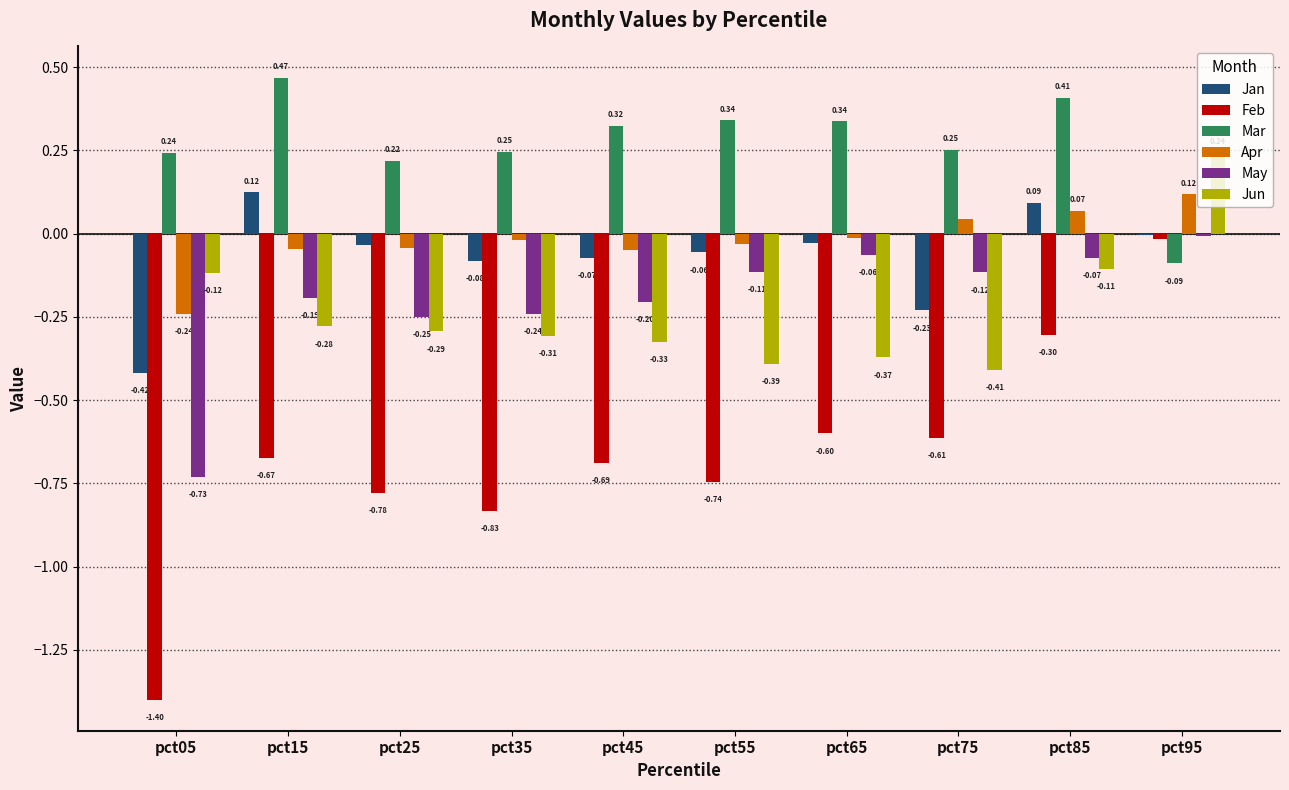

Which series has the largest total across all categories?

Mar